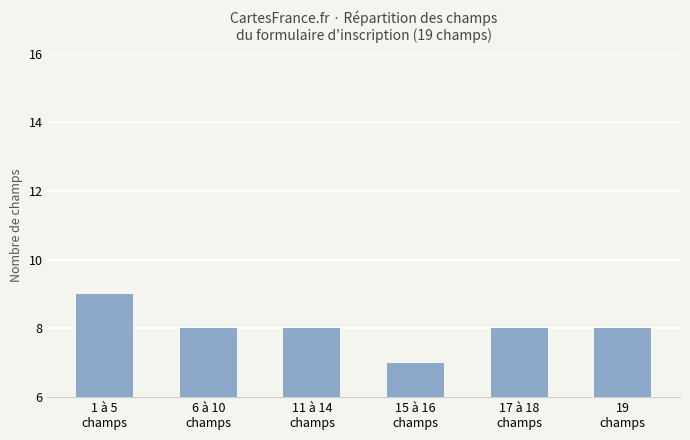

Are the bars grouped side by side (vs. stacked)?

No